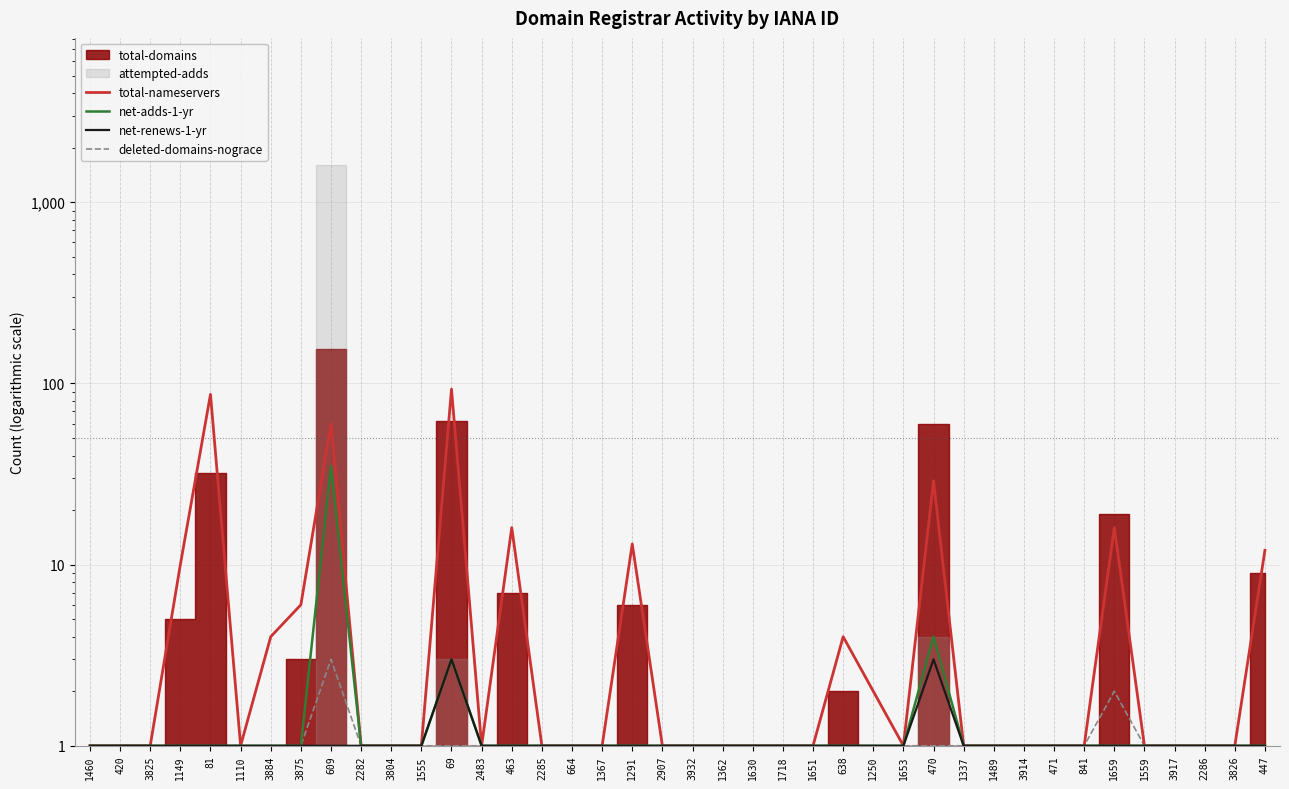

Is it true that net-adds-1-yr equals 1 at 69?

False